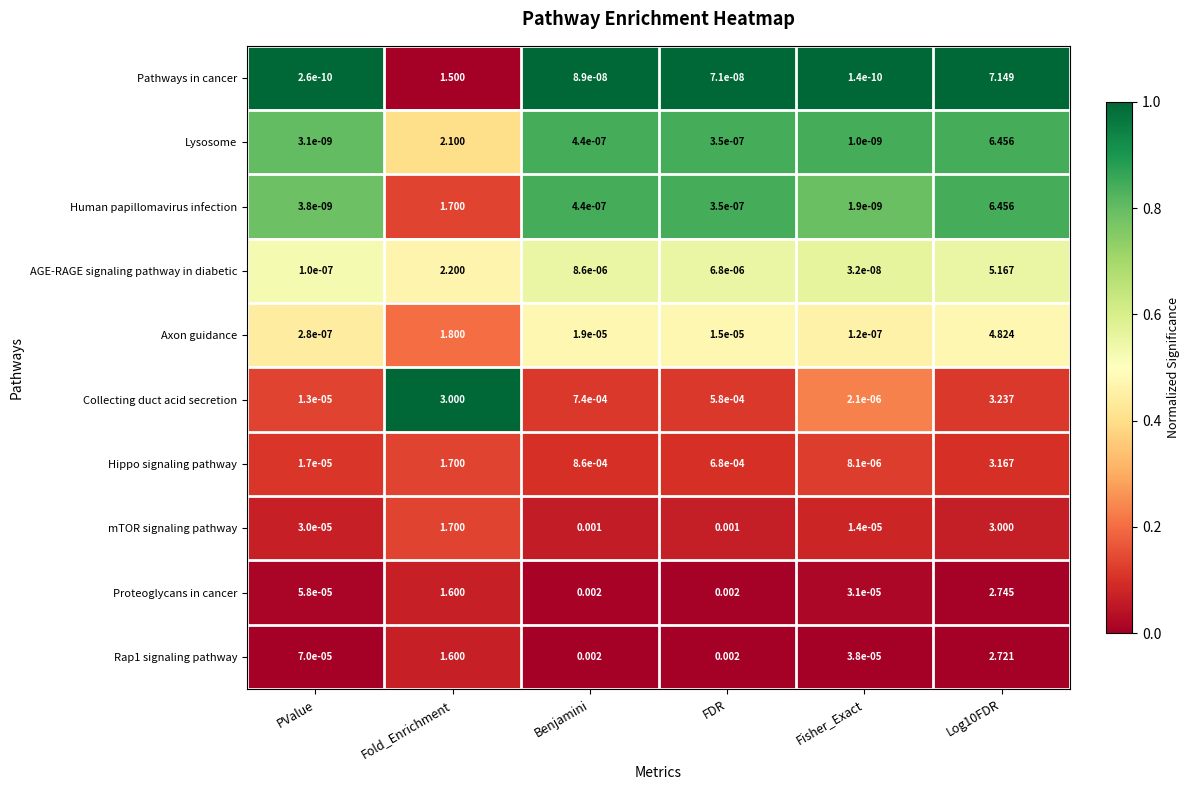

At which category does the chart reach its minimum across all series?

Fisher_Exact